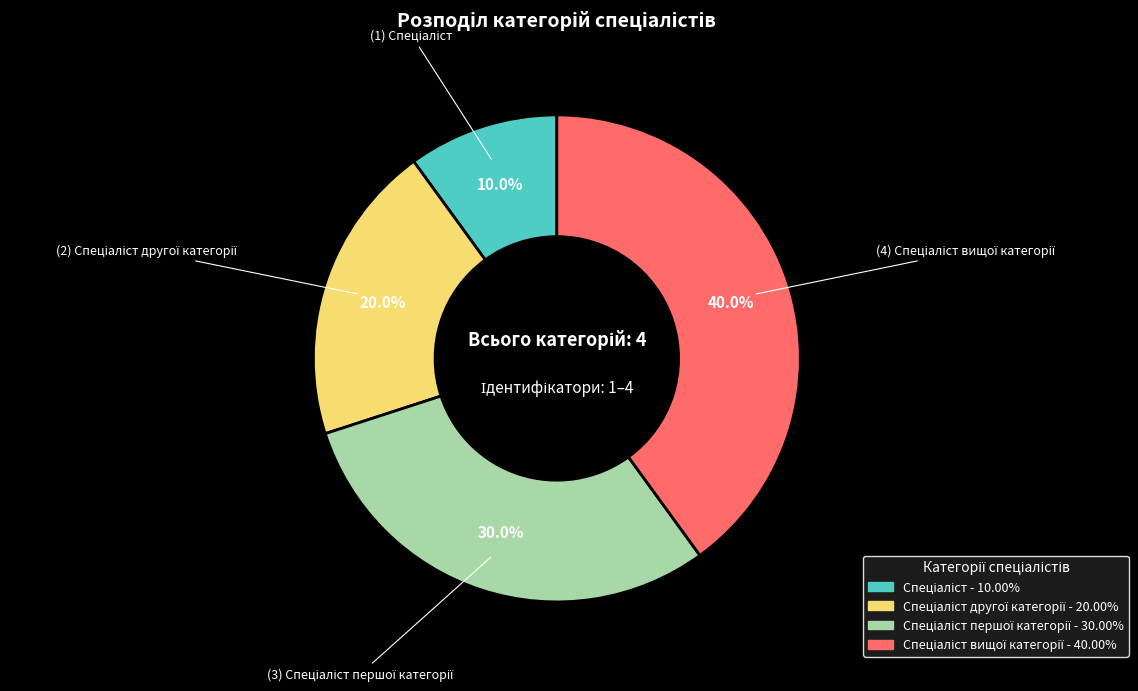

Count the number of slices in the pie.

4